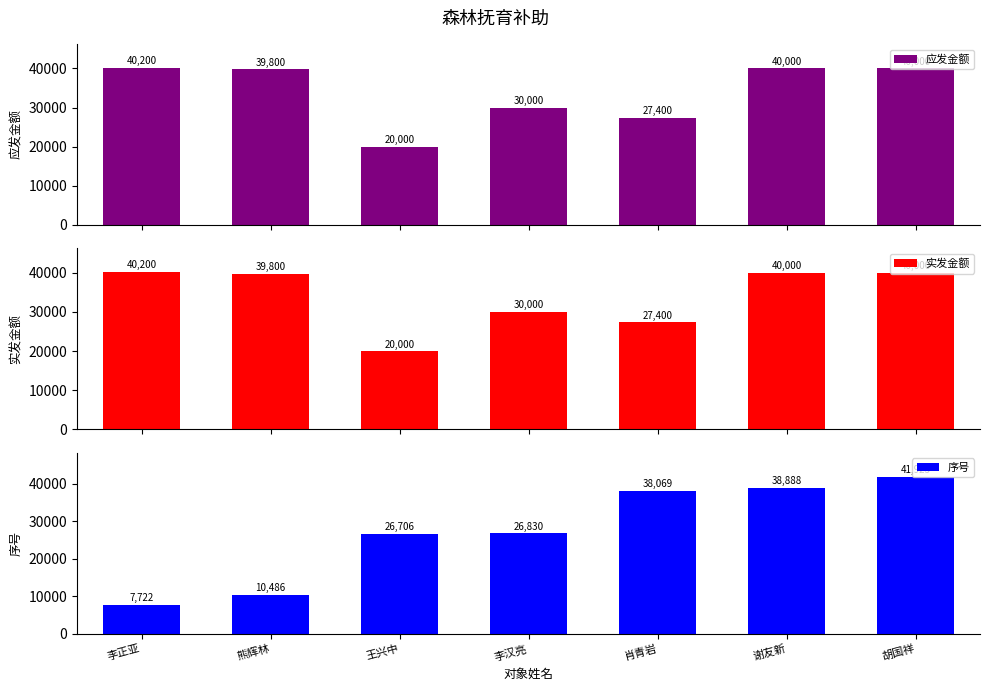

How many bars are there in total?

21